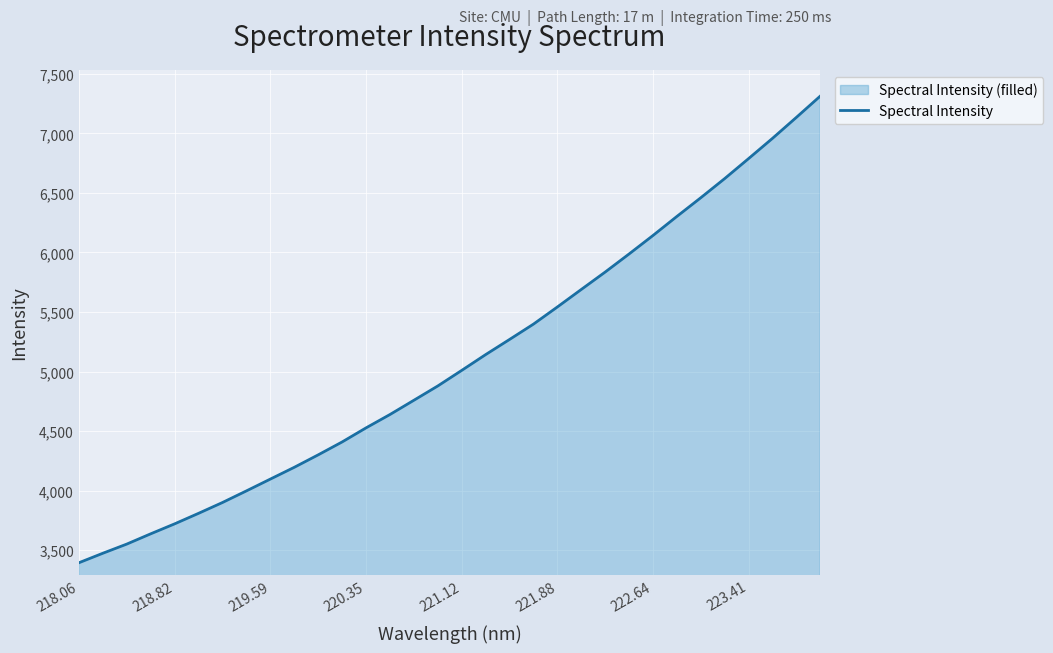

What is the average value?

5090.1